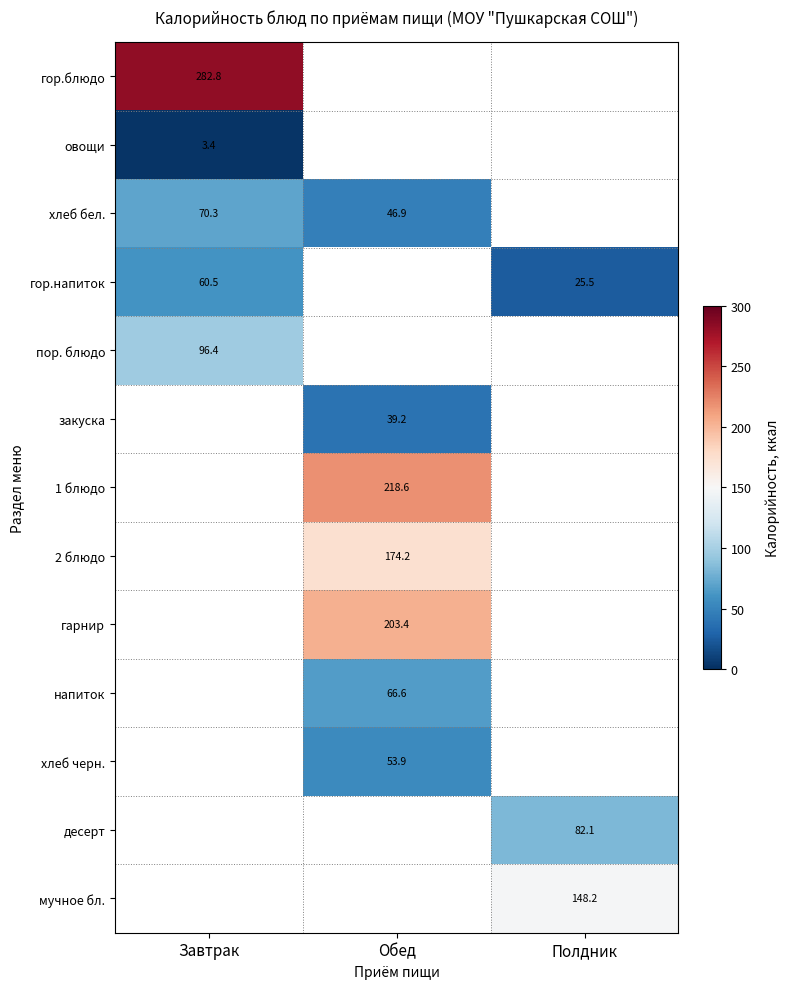

Between Обед and Полдник, which is larger?

Полдник